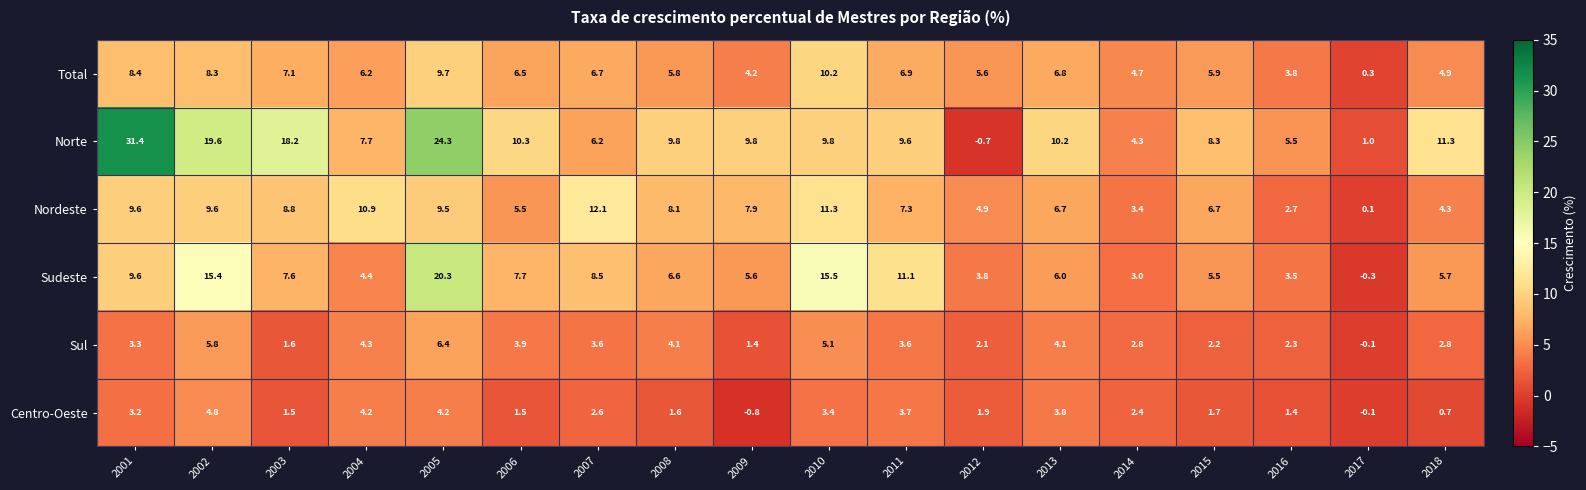

List the series in order of their peak value, highest first.

Norte, Sudeste, Nordeste, Total, Sul, Centro-Oeste